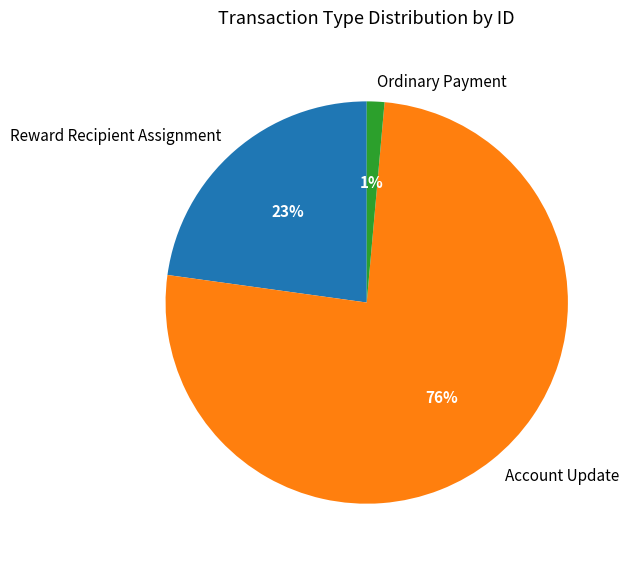

Which slice is the largest?

Account Update